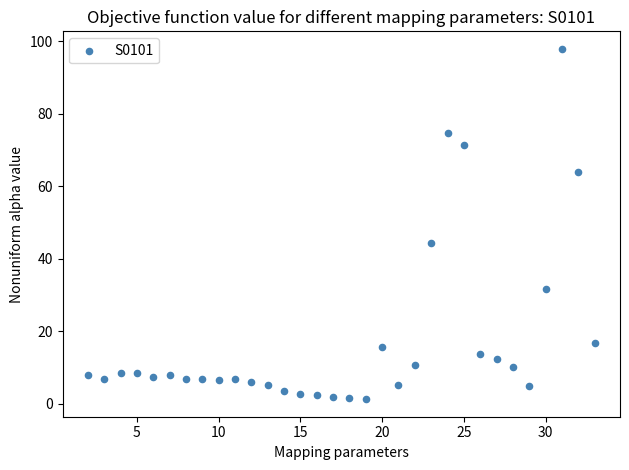

What Y value in the scatter plot is closest to 49?

44.4